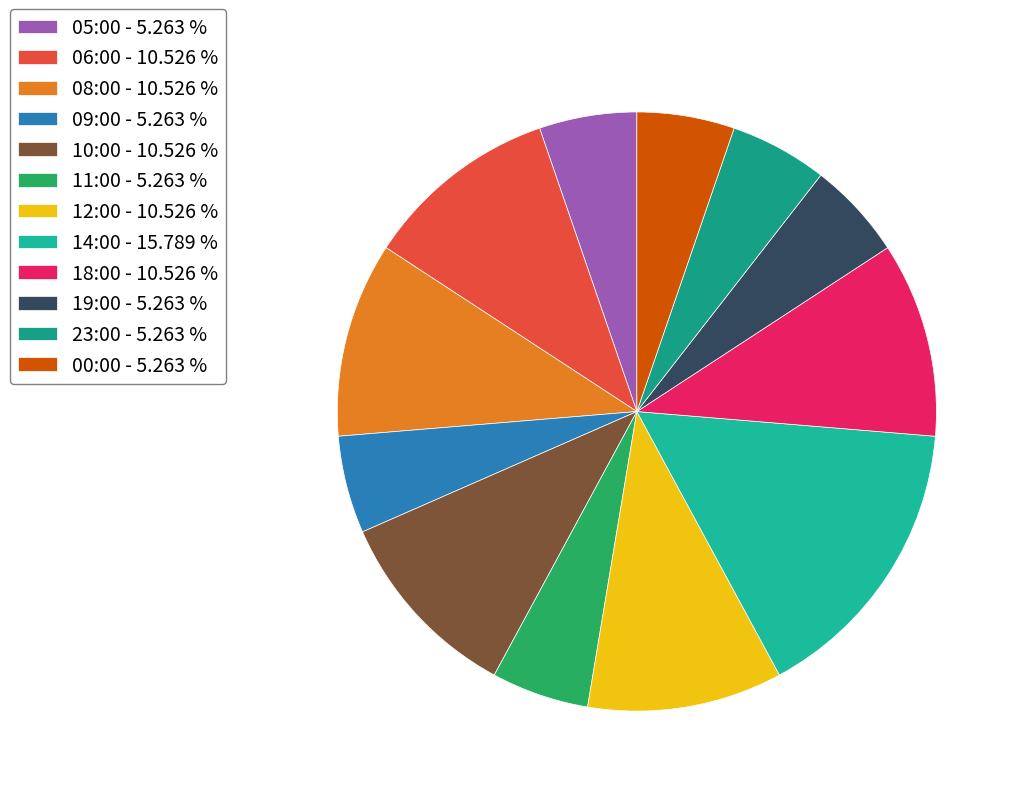

To the nearest percent, what percentage of the pie is 19:00?

5%